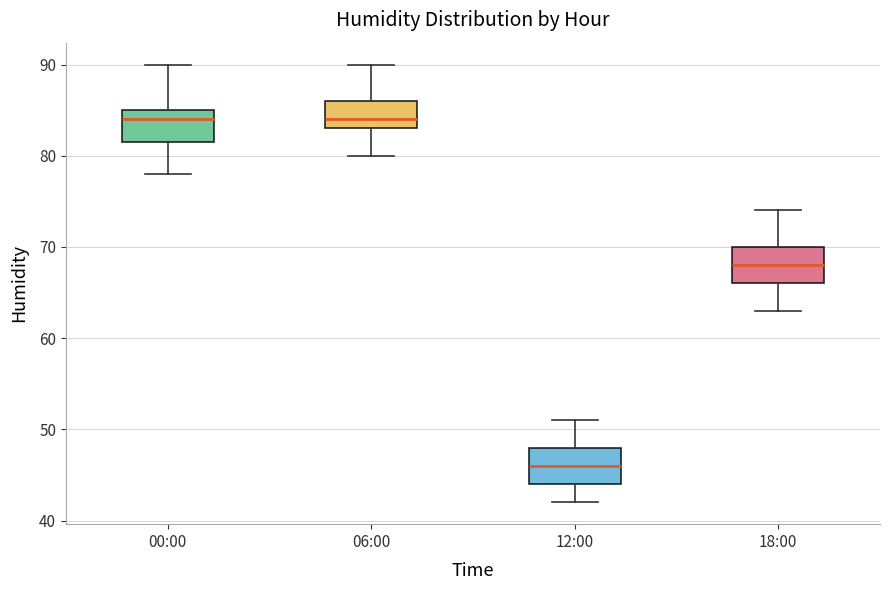

Reading left to right, read every box against the y-axis: the position of its median line, the range the box covers, and the ends of its whiskers. The values are not printed on the chart, so give them approximately, as read against the axis.

00:00: median 84, box 82 to 85, whiskers 78 to 90
06:00: median 84, box 83 to 86, whiskers 80 to 90
12:00: median 46, box 44 to 48, whiskers 42 to 51
18:00: median 68, box 66 to 70, whiskers 63 to 74